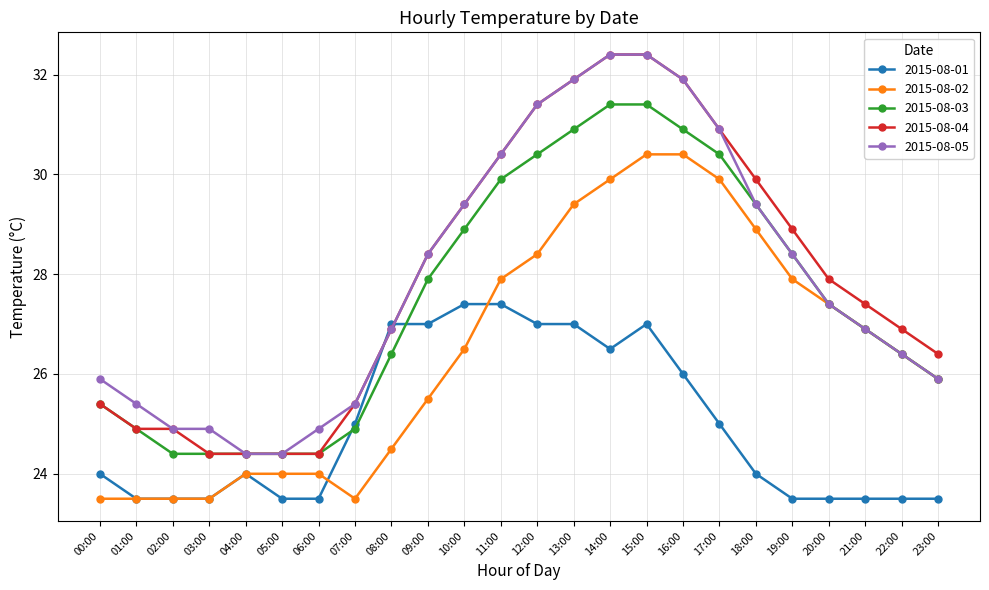

Is the value of 2015-08-02 at 07:00 greater than the value of 2015-08-04 at 20:00?

No